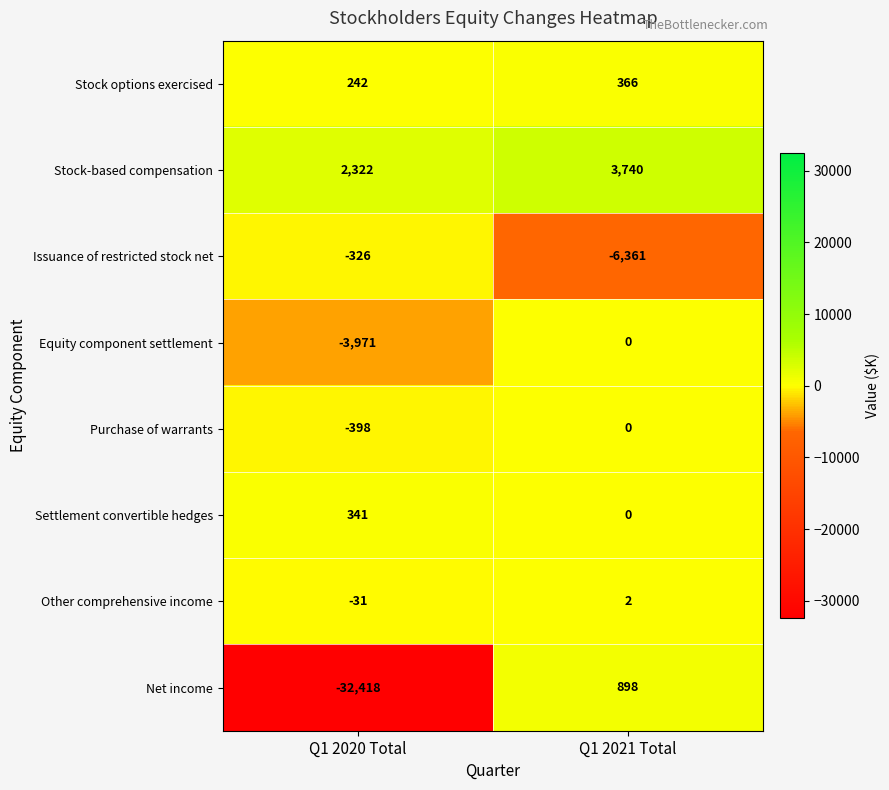

How many data points does each series have?

2